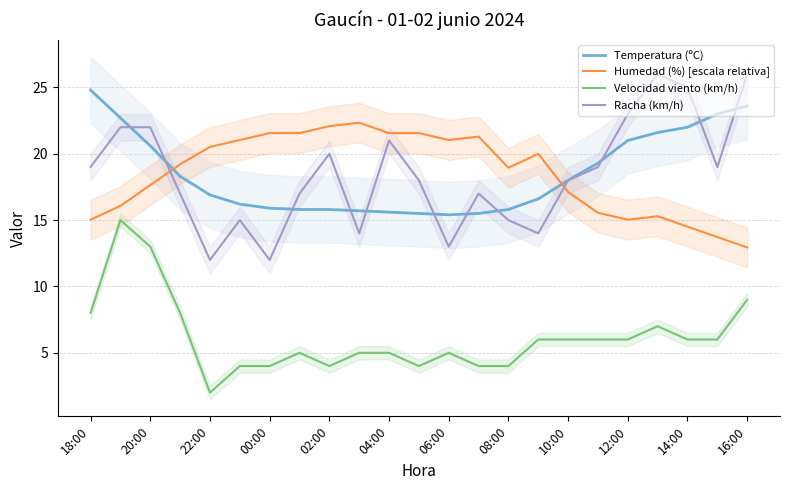

Which series ends up on top after the final intersection of Humedad (%) [escala relativa] and Temperatura (ºC)?

Temperatura (ºC)